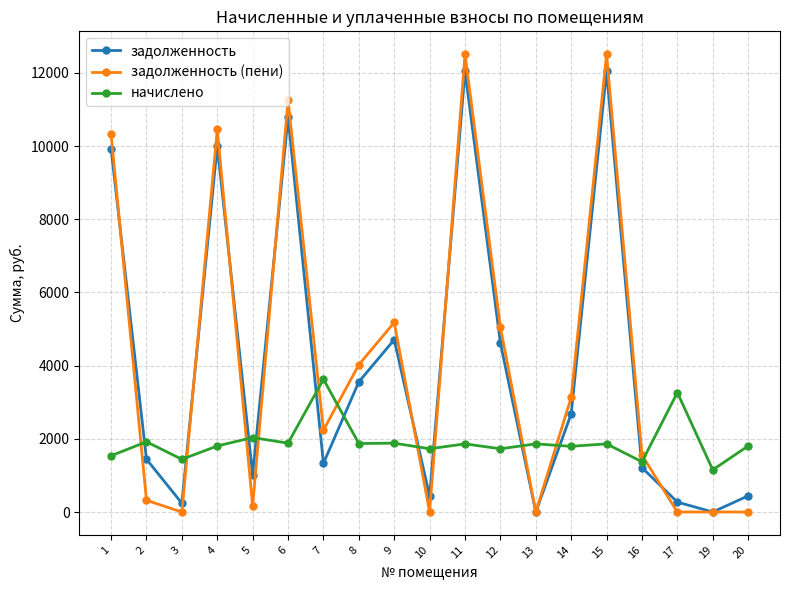

What is the average value of the задолженность (пени) series?

4143.3